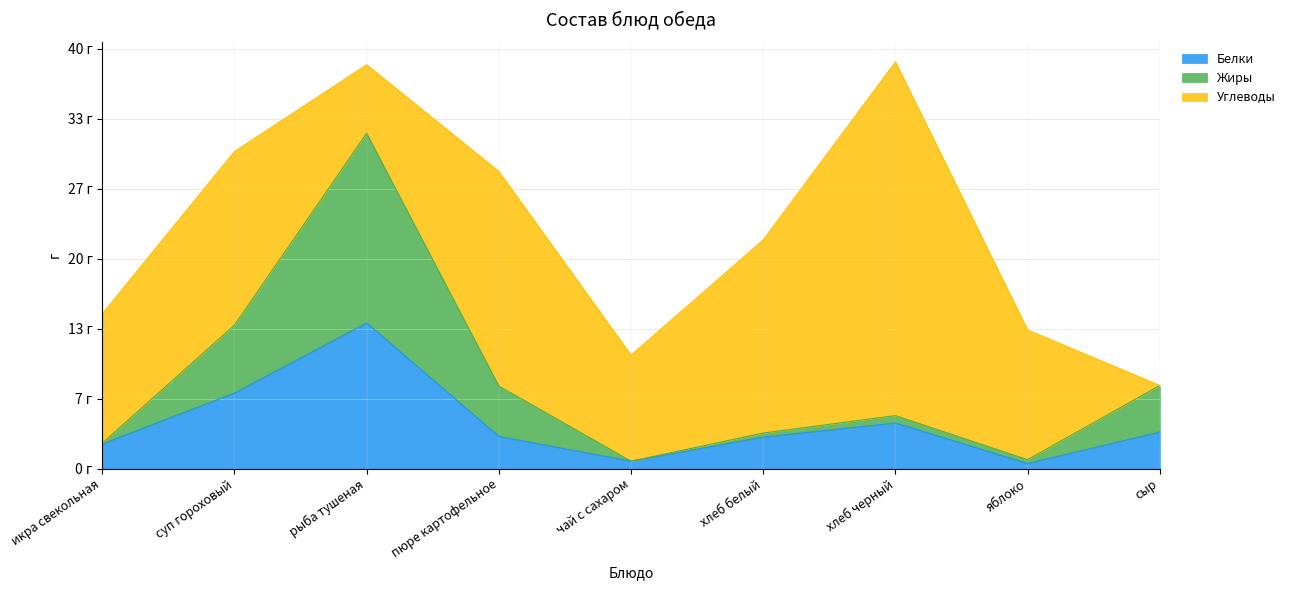

What are all the series names shown in the legend?

Белки, Жиры, Углеводы